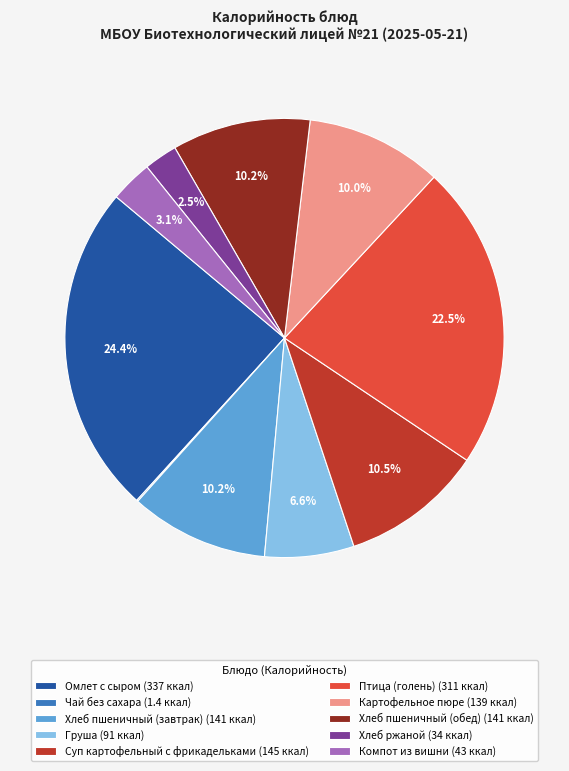

Does any single category account for the majority?

No